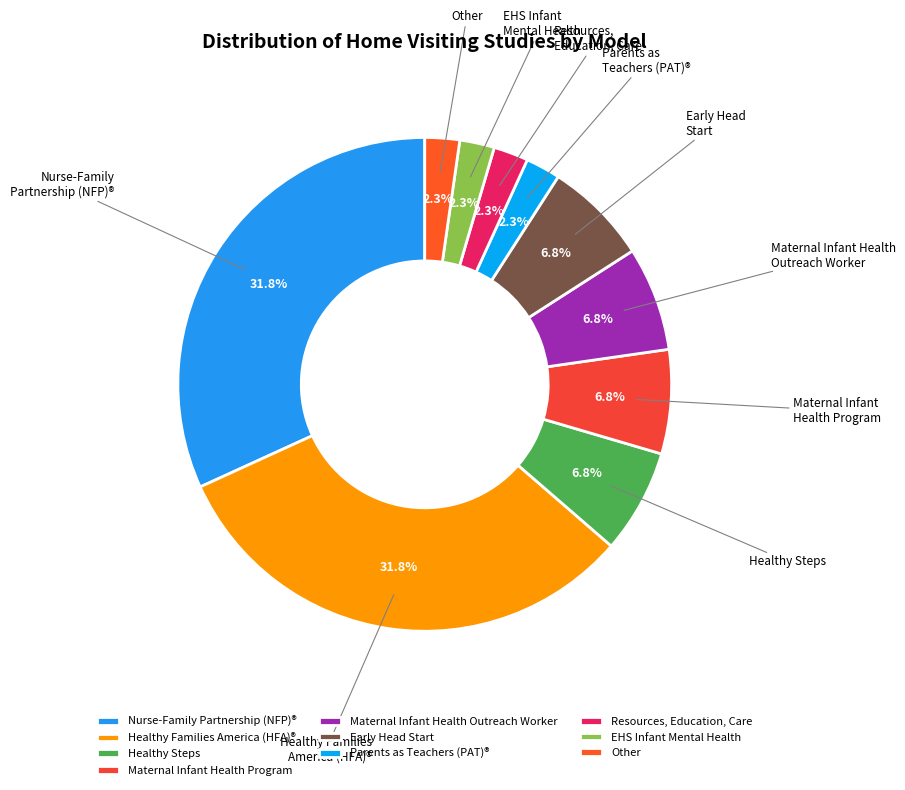

What percentage is NOT represented by Other?

97.7%